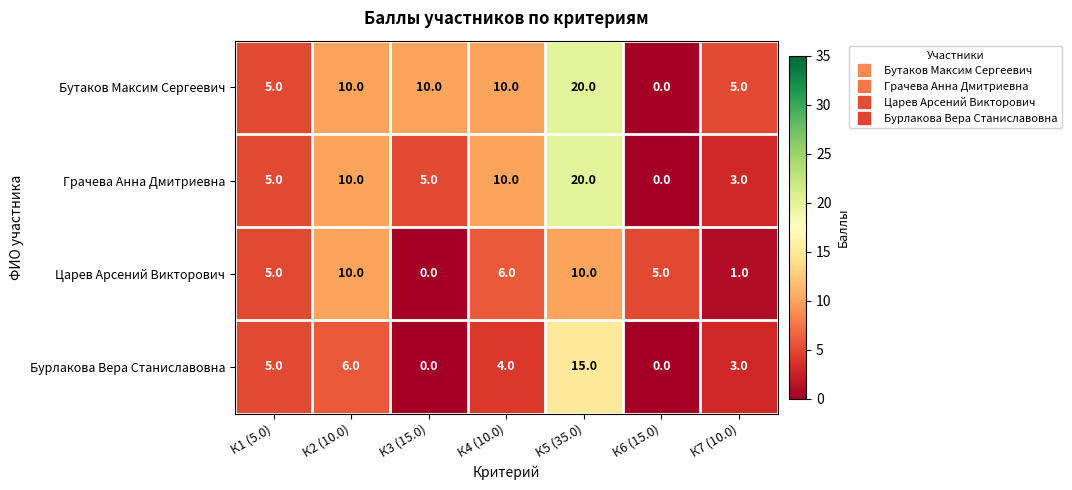

At how many categories does at least one series exceed 3?

7